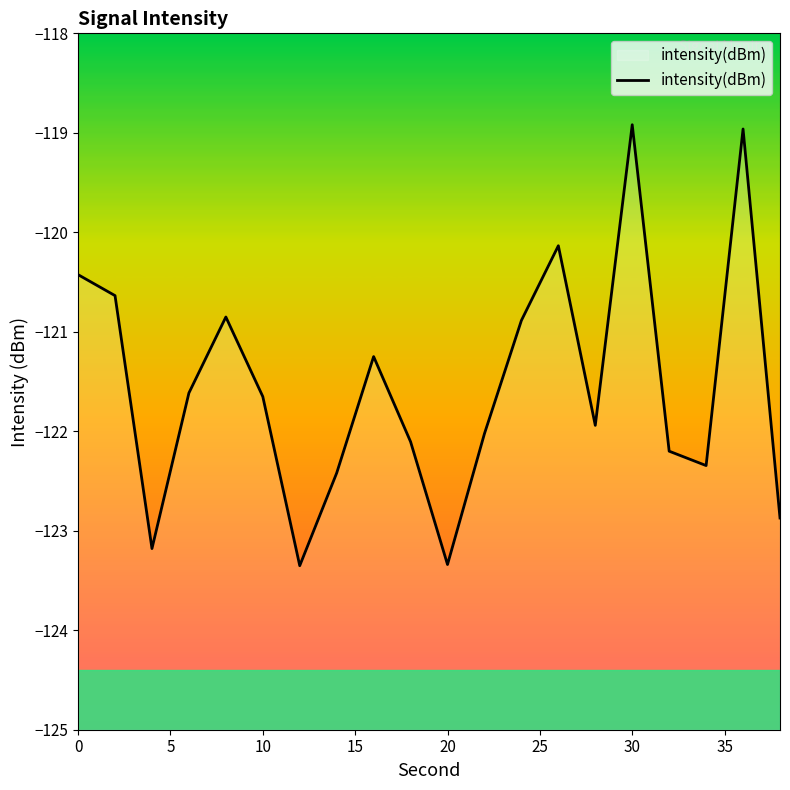

What is the smallest value displayed?

-123.4